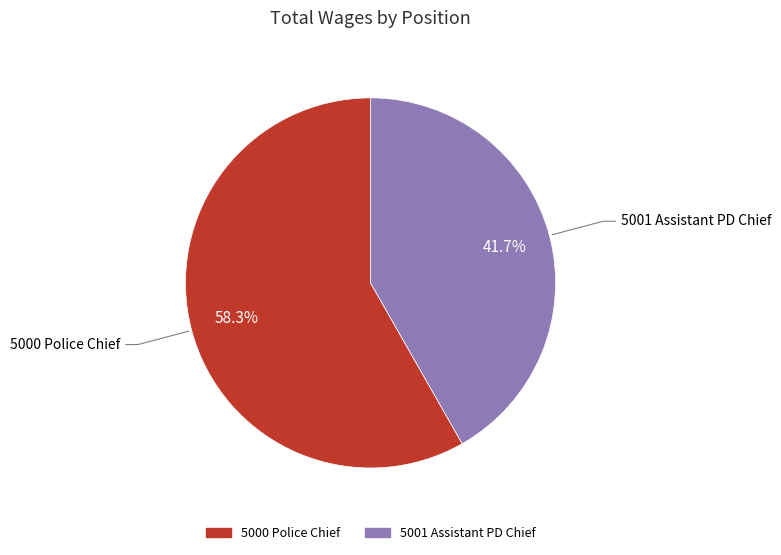

To the nearest percent, what is the difference between the largest and smallest slice percentages?

17%